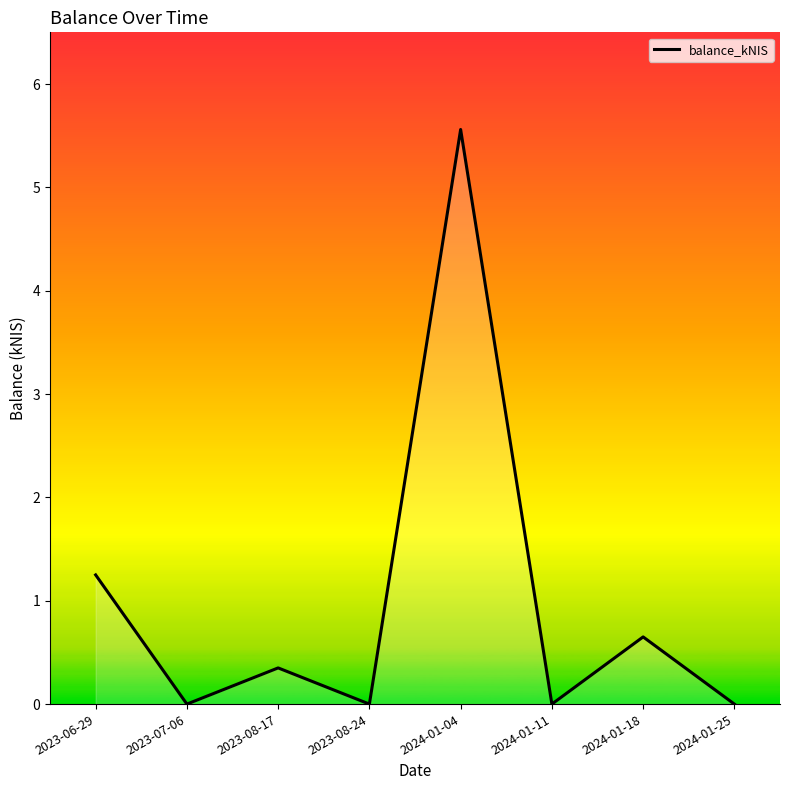

What position from the right is 2024-01-18?

2